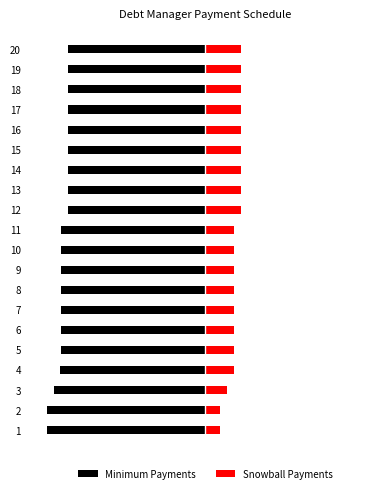

Between 3 and 13, which series saw the biggest shift?

Minimum Payments